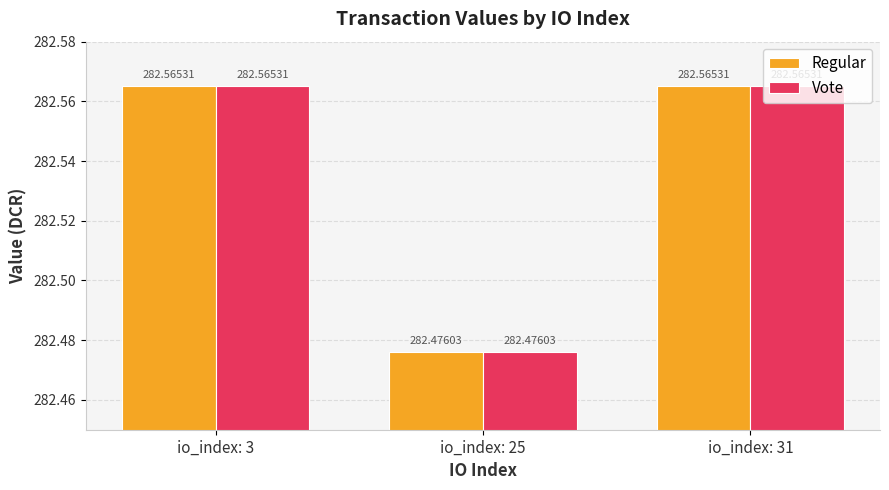

Is it true that Regular equals 282.6 at io_index: 3?

True